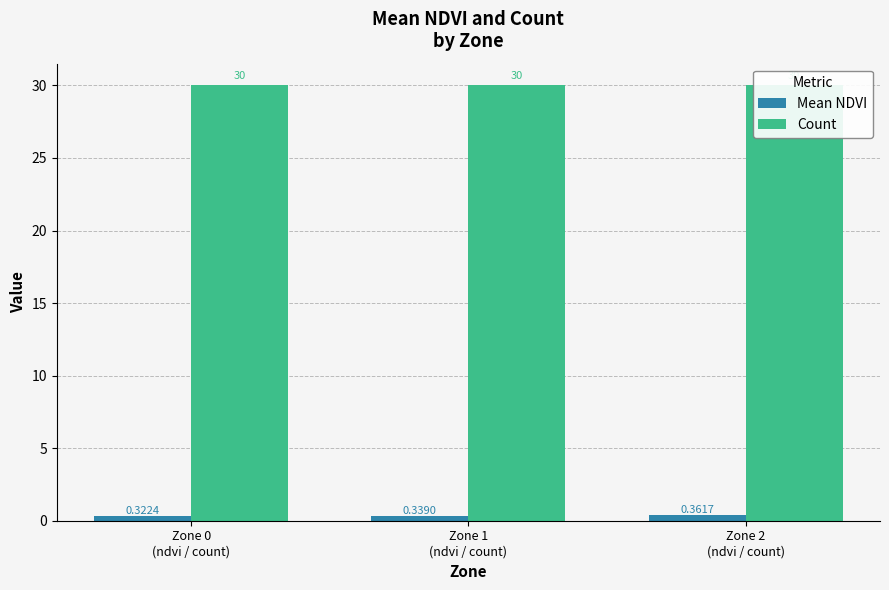

List the labels in order of Count value, largest first.

Zone 0
(ndvi / count), Zone 1
(ndvi / count), Zone 2
(ndvi / count)